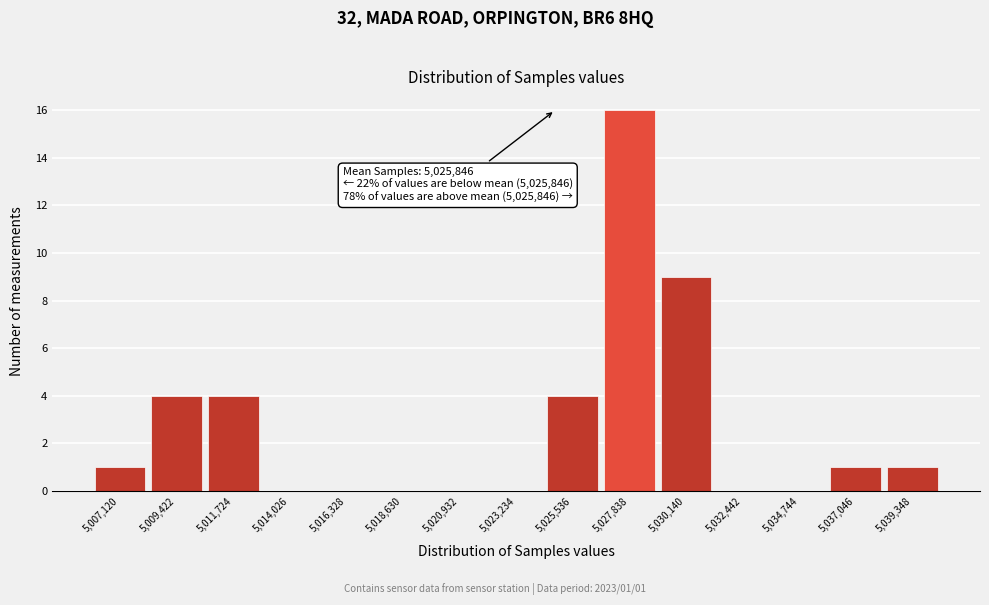

Reading left to right, extract all data points from this chart.

5,007,120=1	5,009,422=4	5,011,724=4	5,014,026=0	5,016,328=0	5,018,630=0	5,020,932=0	5,023,234=0	5,025,536=4	5,027,838=16	5,030,140=9	5,032,442=0	5,034,744=0	5,037,046=1	5,039,348=1